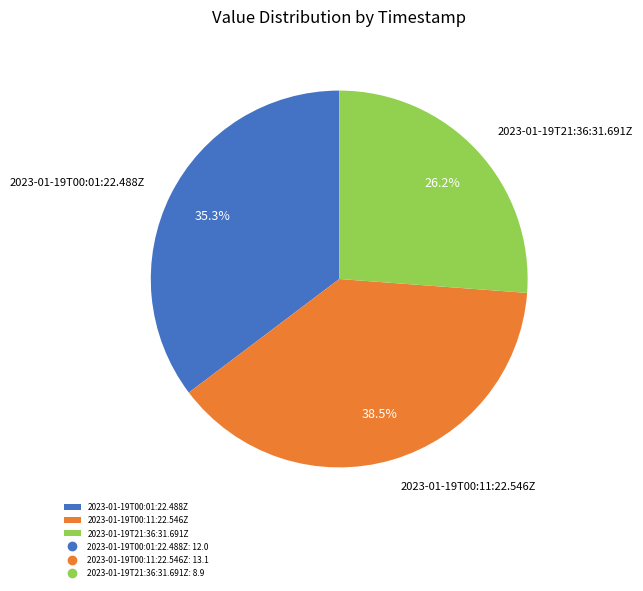

Which category has the smallest portion of the pie?

2023-01-19T21:36:31.691Z